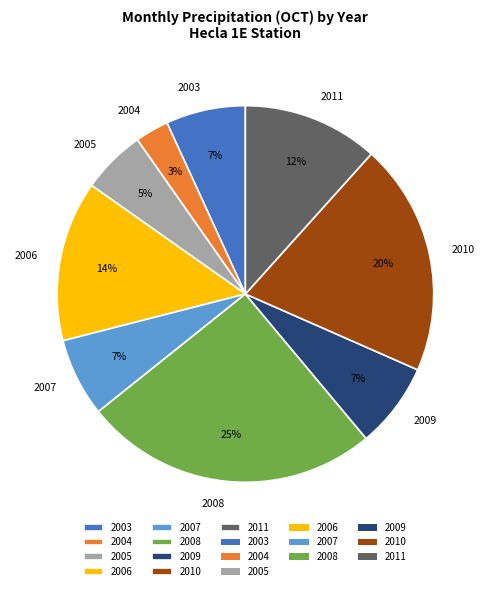

How many segments does this pie chart have?

9